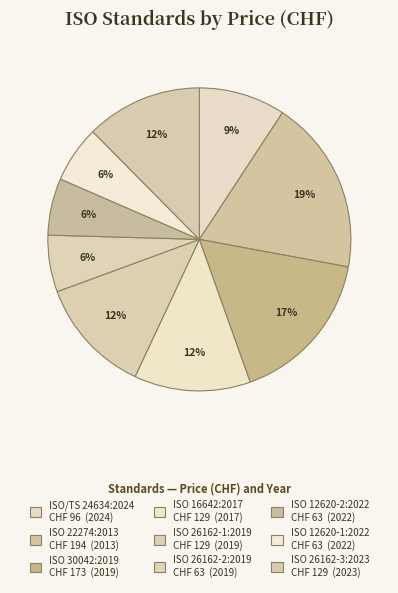

Is there any slice that represents more than half of the pie?

No